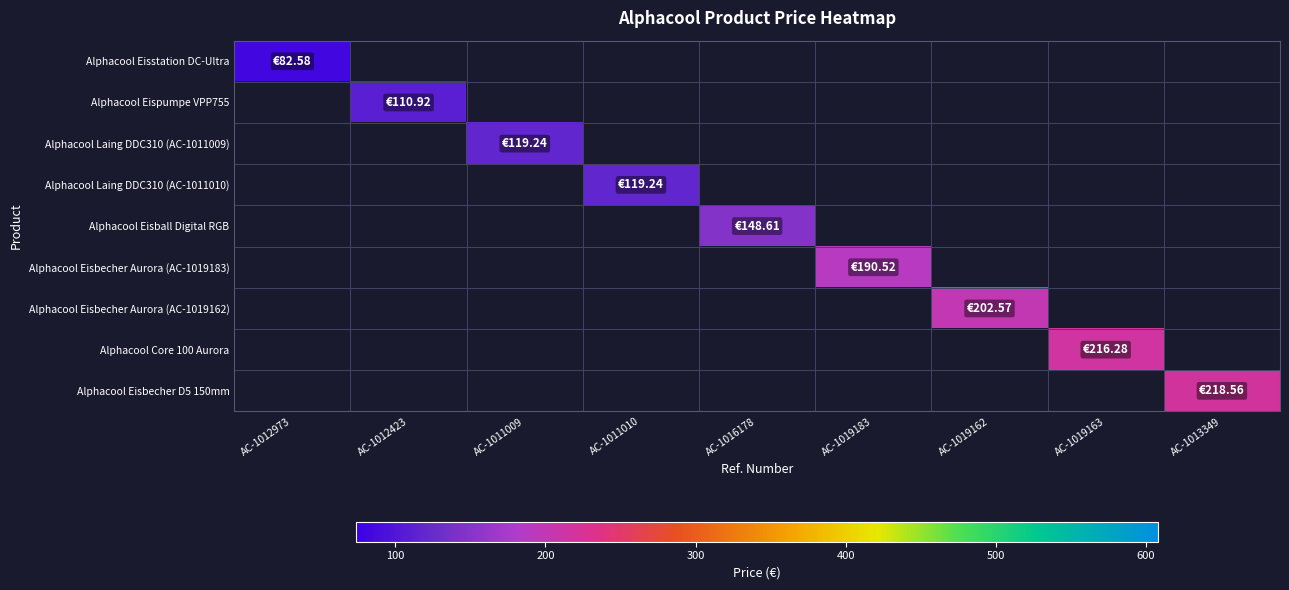

What is the minimum value shown in the chart?

82.6